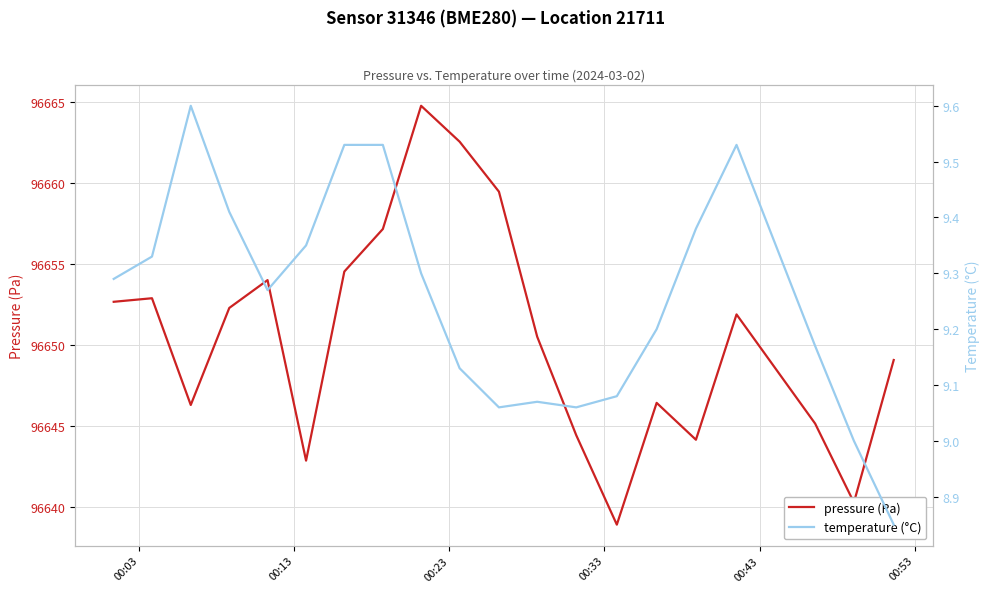

What is the lowest value of the pressure (Pa) series?

96638.9